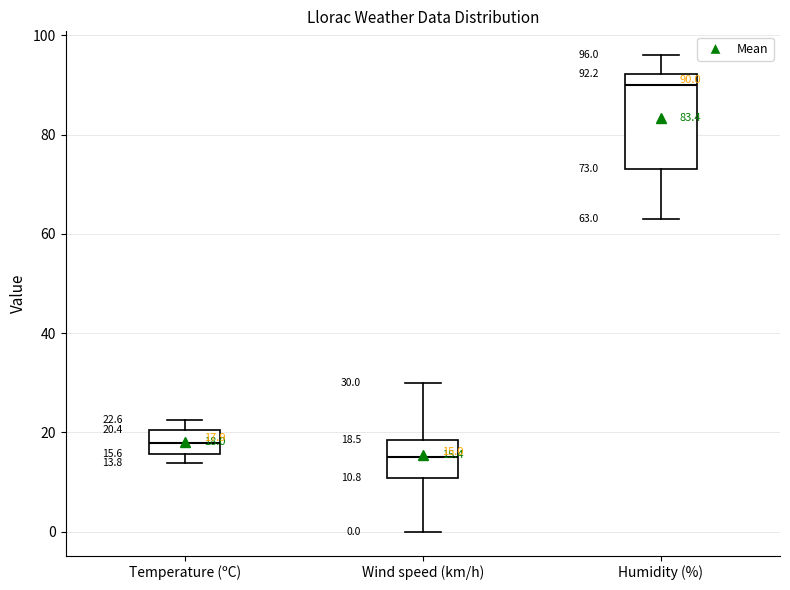

Which box has the lowest median line?

Wind speed (km/h)